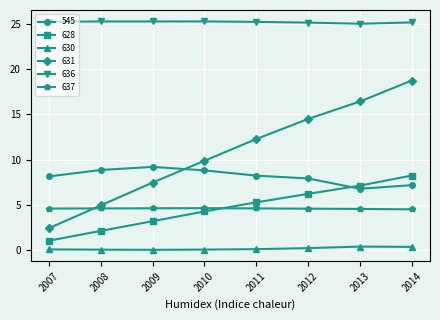

True or false: 545 has a value of 4.8 at 2008.

False